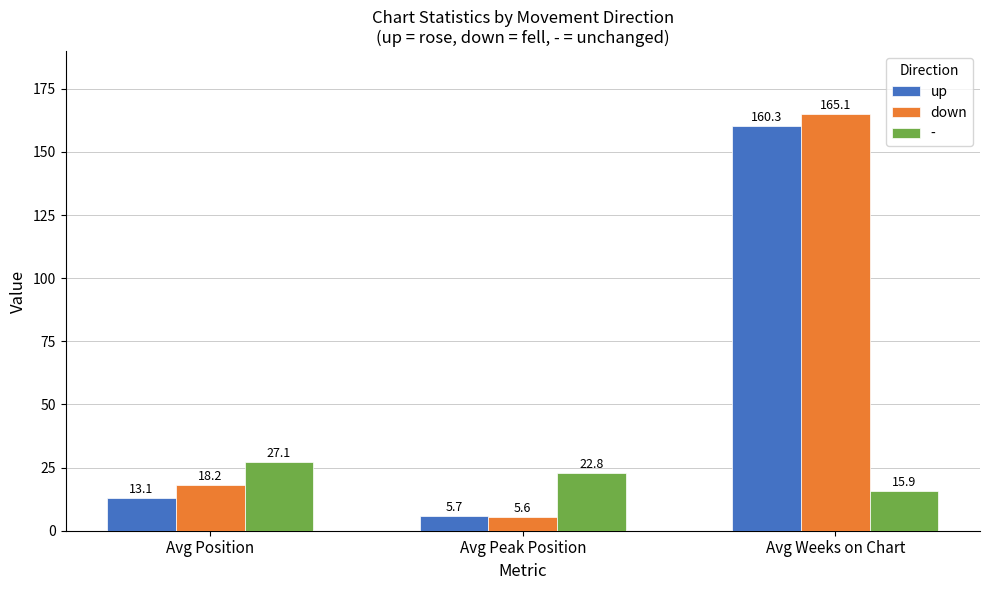

Does the chart contain stacked bars?

No